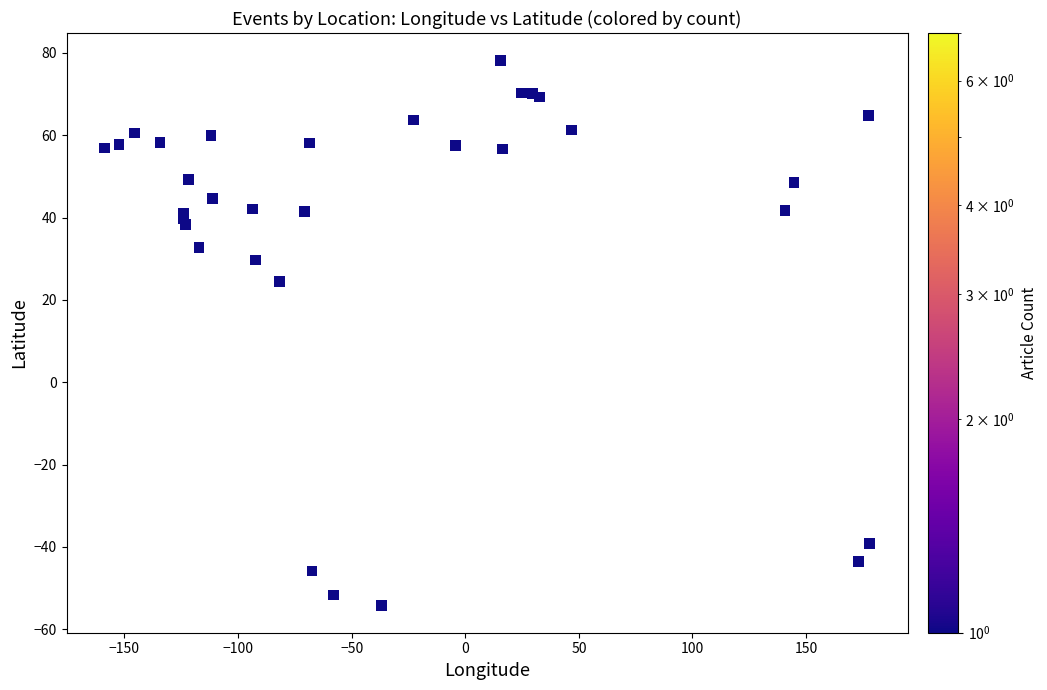

What Y value in the scatter plot is closest to 11?

24.6